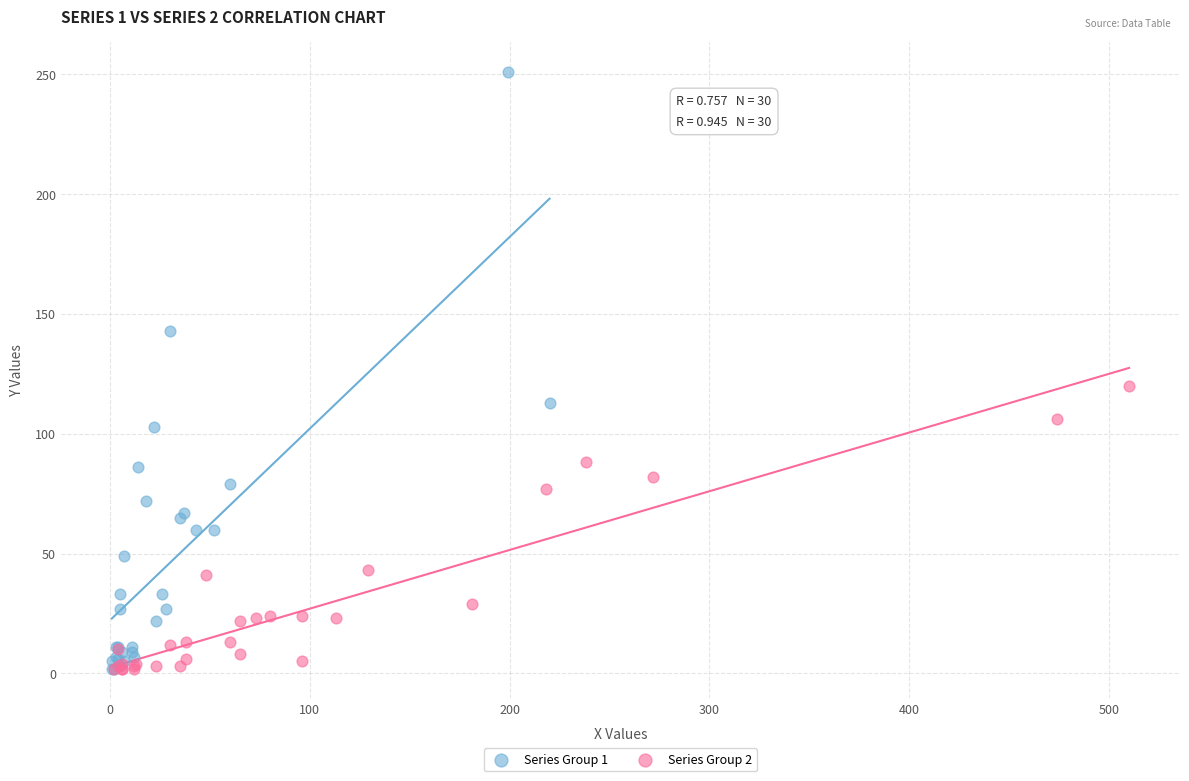

Which series reaches the maximum Y coordinate?

Series Group 1